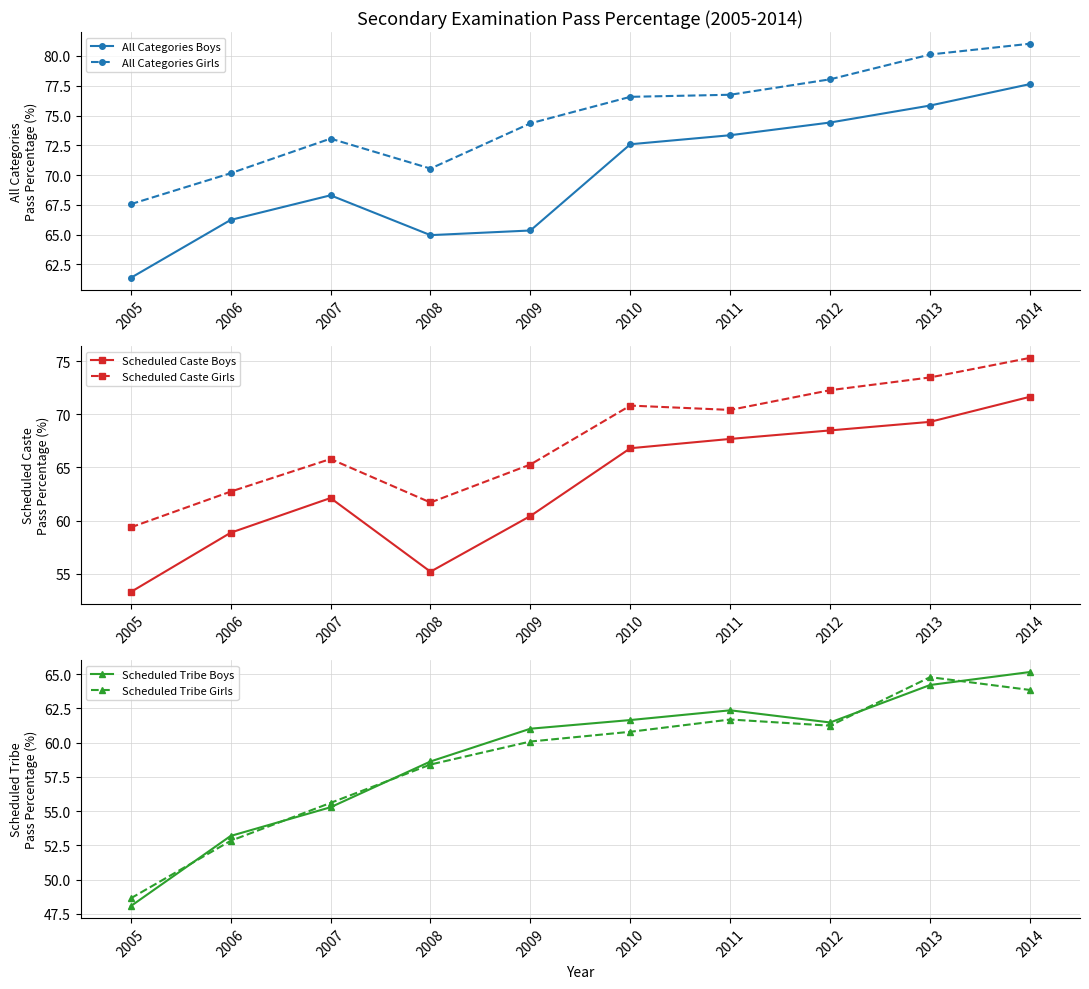

True or false: Scheduled Tribe Boys and All Categories Girls intersect in this chart.

False